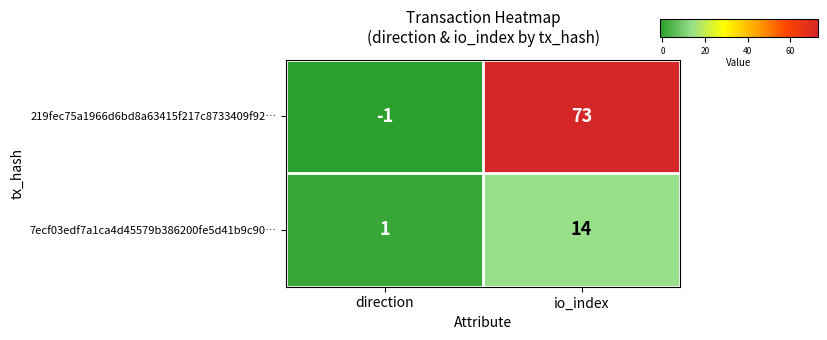

Which series has the largest range (max minus min)?

219fec75a1966d6bd8a63415f217c8733409f92…